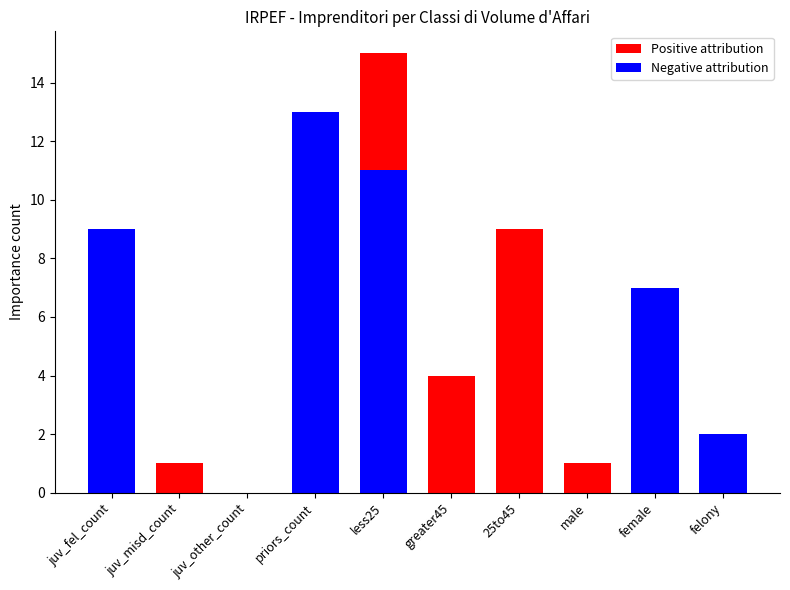

Which category has the highest value in the Positive attribution series?

less25